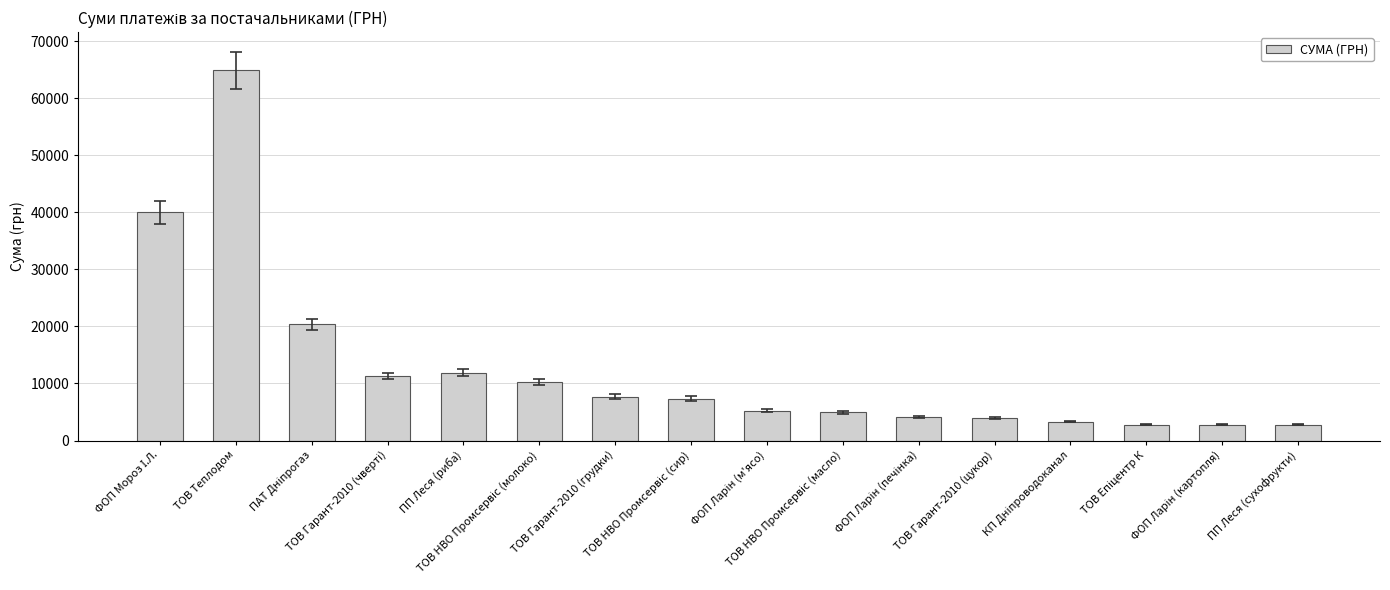

What is the sum of all values?

203602.8